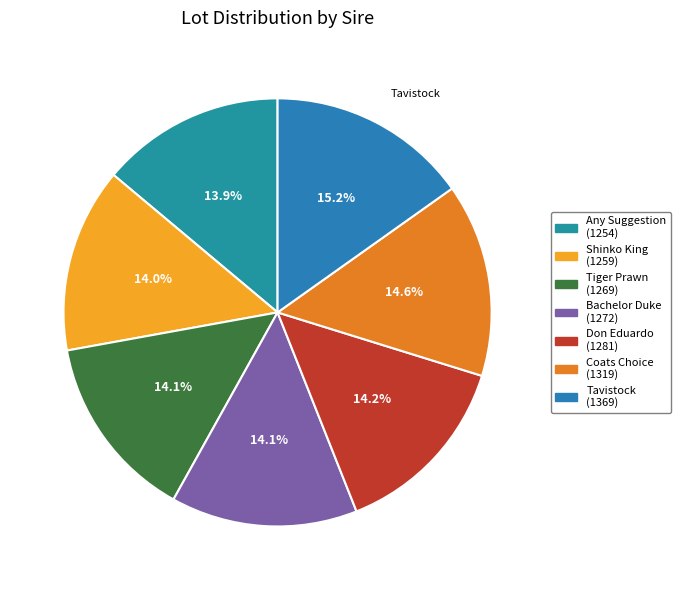

Count the number of slices in the pie.

7